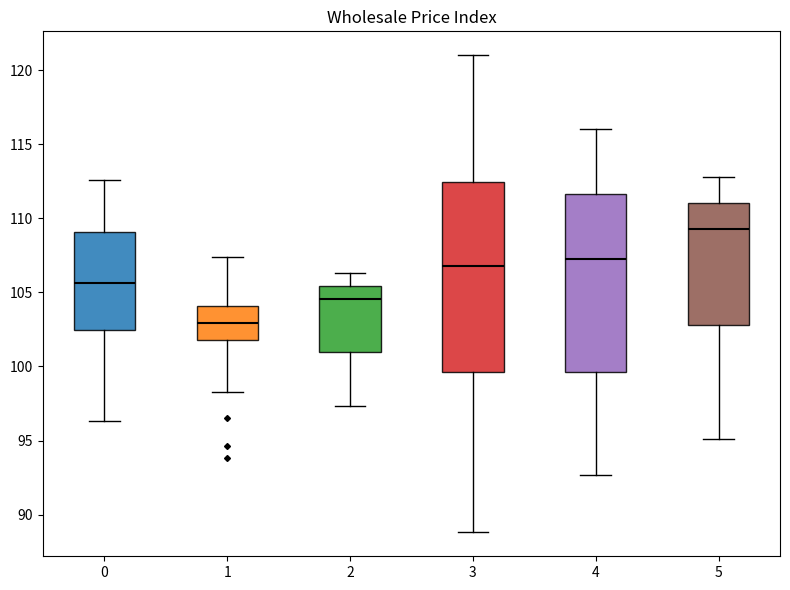

Comparing the boxes themselves (not the whiskers), which one is the tallest?

3